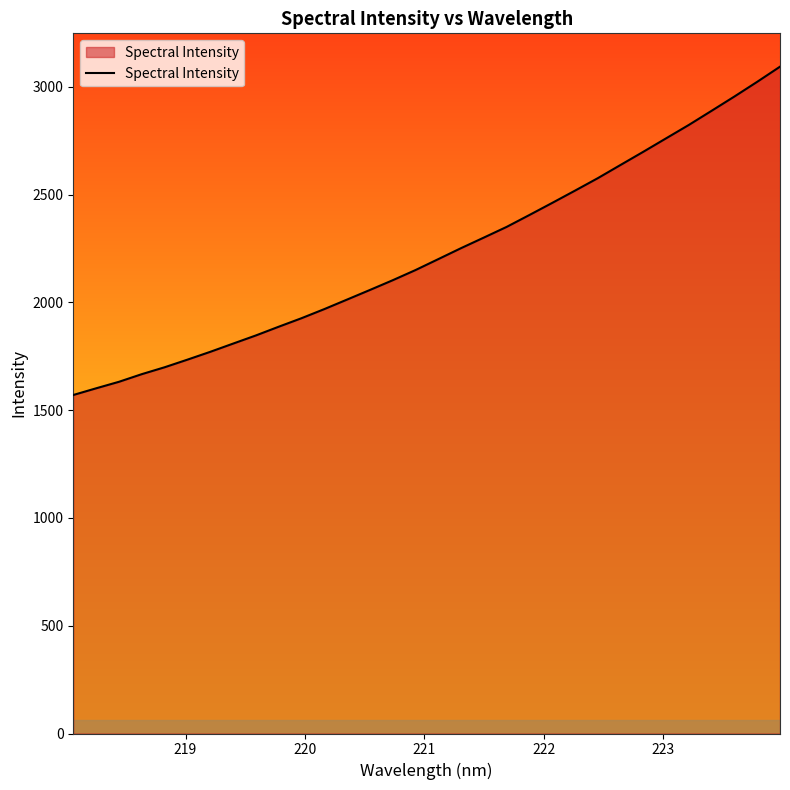

What is the difference between the maximum and minimum values?

1523.2